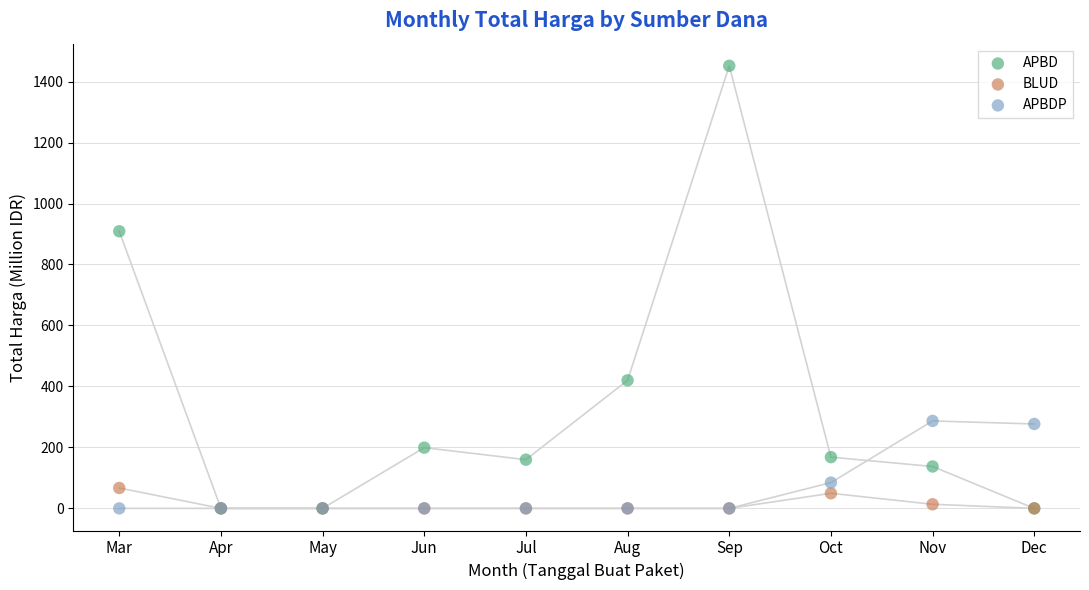

Which series has the widest spread of Y values?

APBD